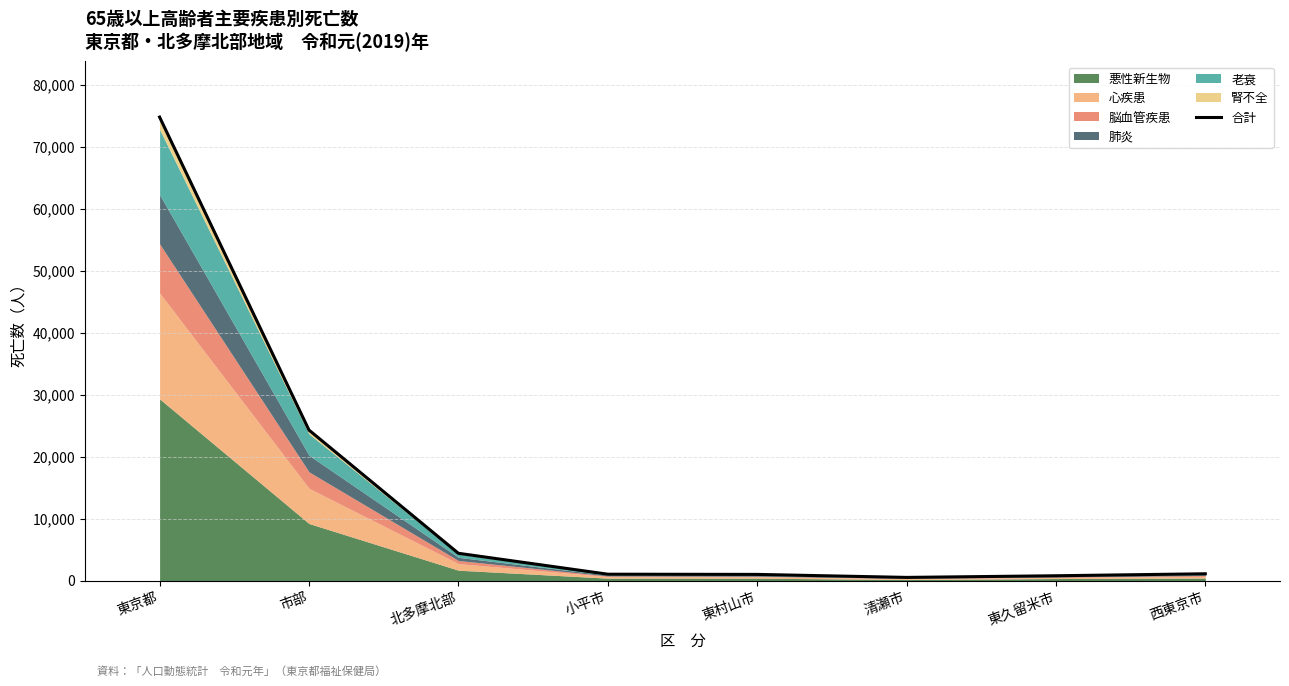

True or false: there are more than 0 points higher than both neighbors.

False